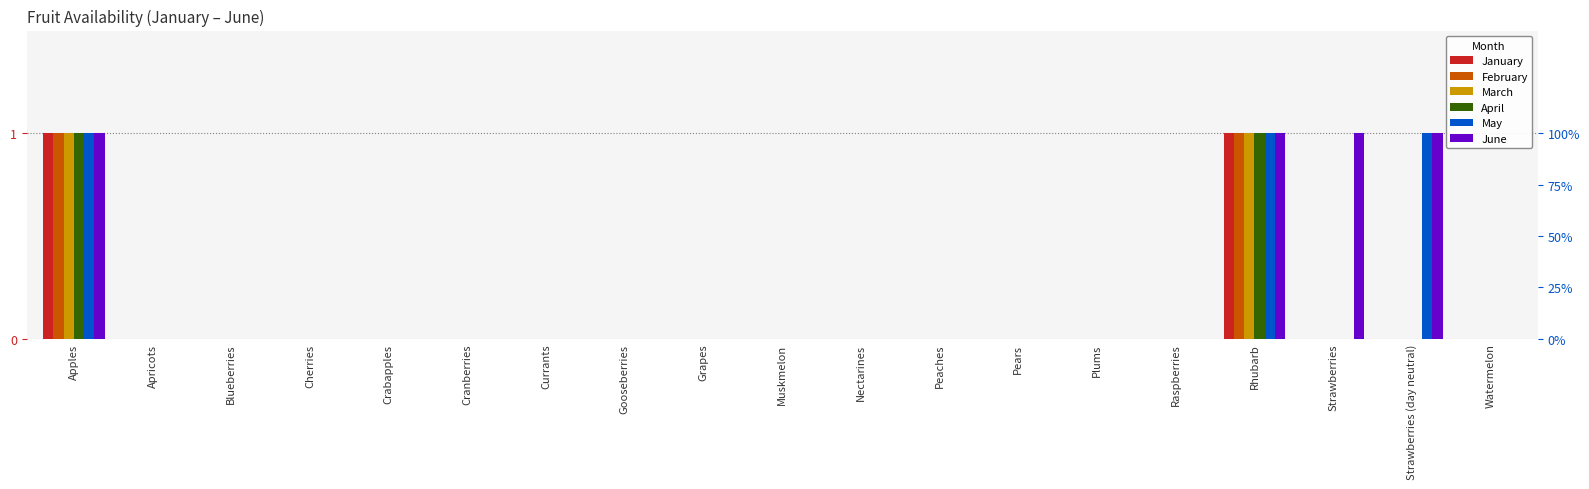

What are all the series names shown in the legend?

January, February, March, April, May, June